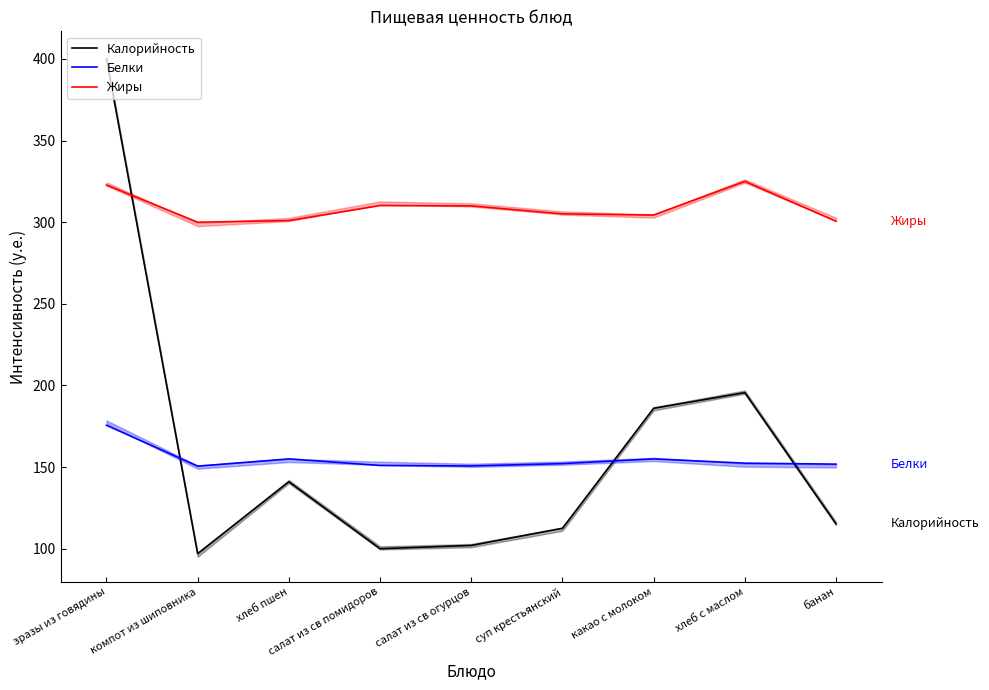

What is the minimum value shown in the chart?

97.0